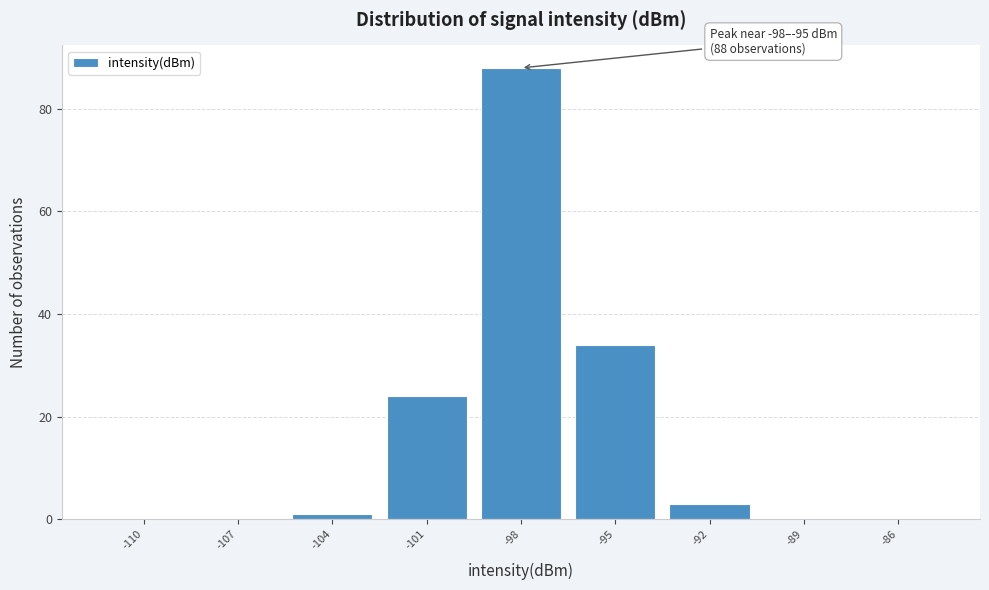

Reading right to left, what are all the values shown in this chart?

-86=0	-89=0	-92=3	-95=34	-98=88	-101=24	-104=1	-107=0	-110=0